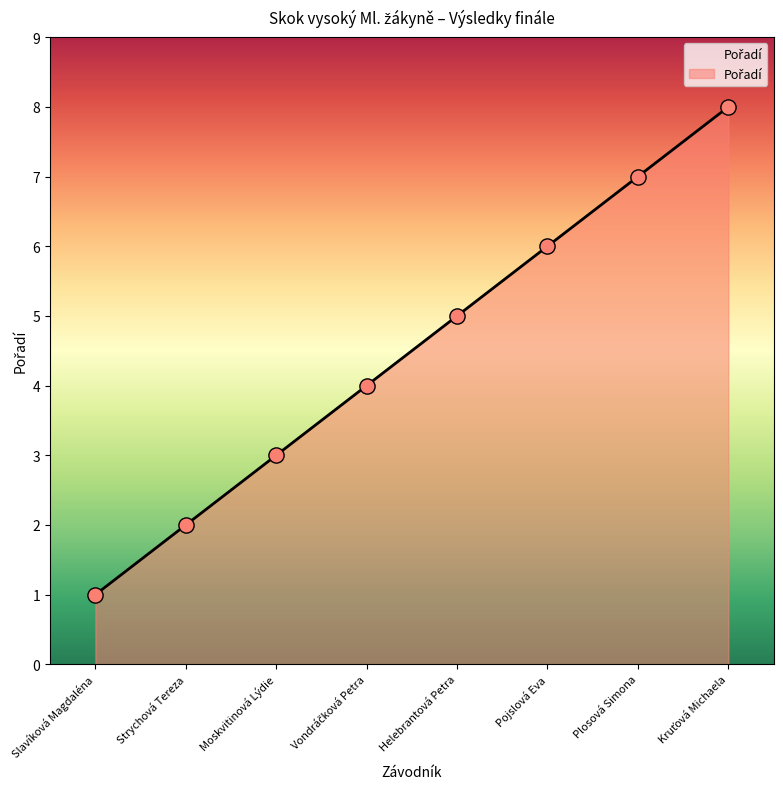

What is the change in value from Helebrantová Petra to Pojslová Eva?

+1